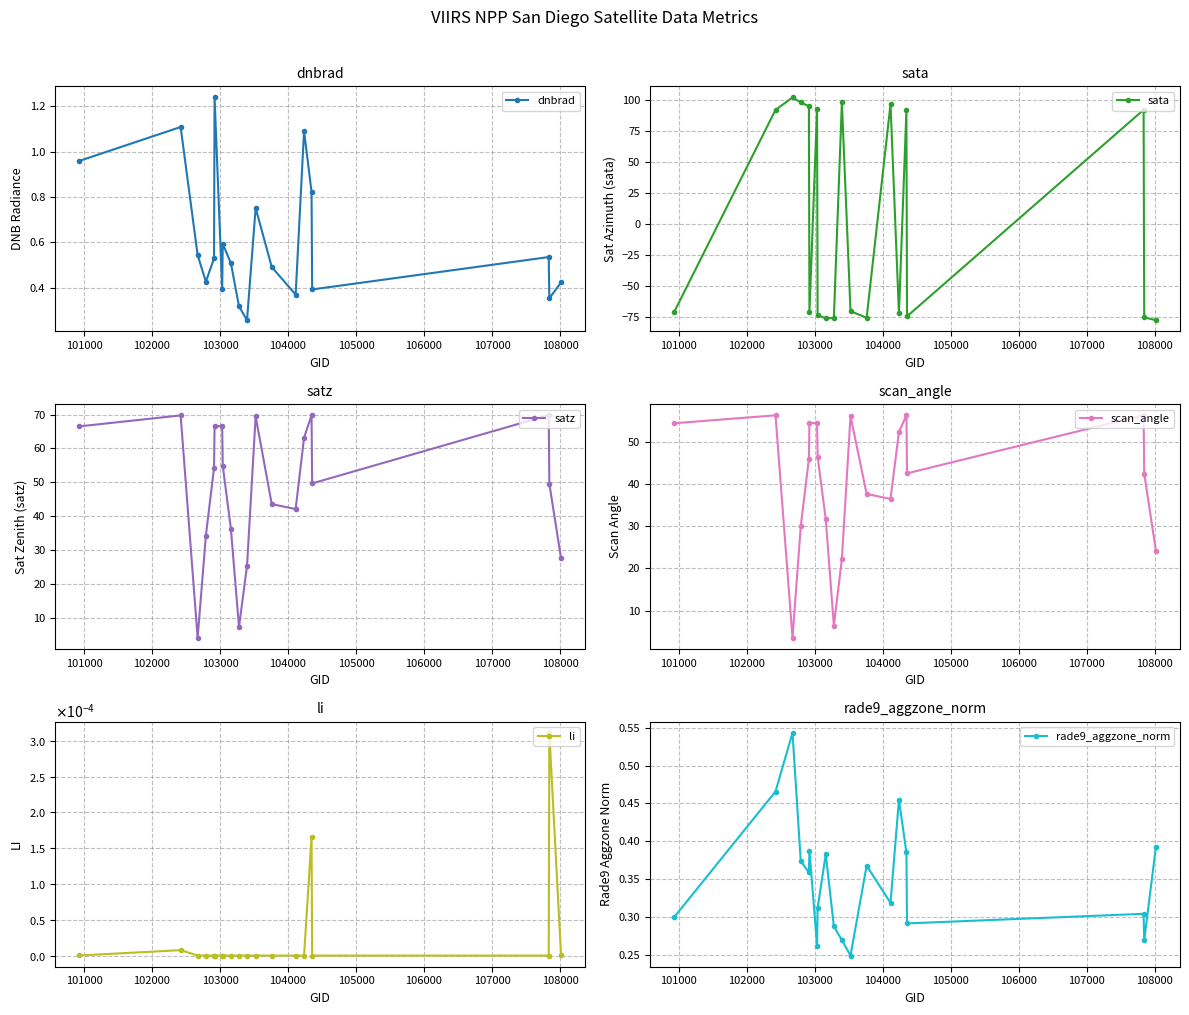

In dnbrad, how many points are higher than both neighbors (excluding endpoints)?

6